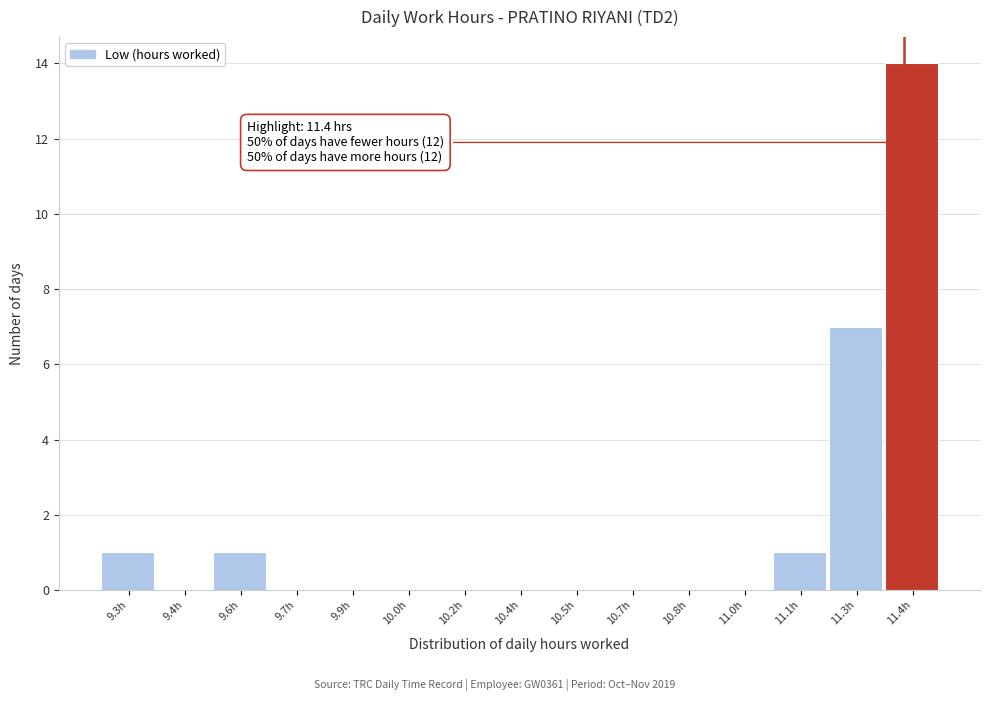

Reading left to right, extract all data points from this chart.

9.3h=1	9.4h=0	9.6h=1	9.7h=0	9.9h=0	10.0h=0	10.2h=0	10.4h=0	10.5h=0	10.7h=0	10.8h=0	11.0h=0	11.1h=1	11.3h=7	11.4h=14